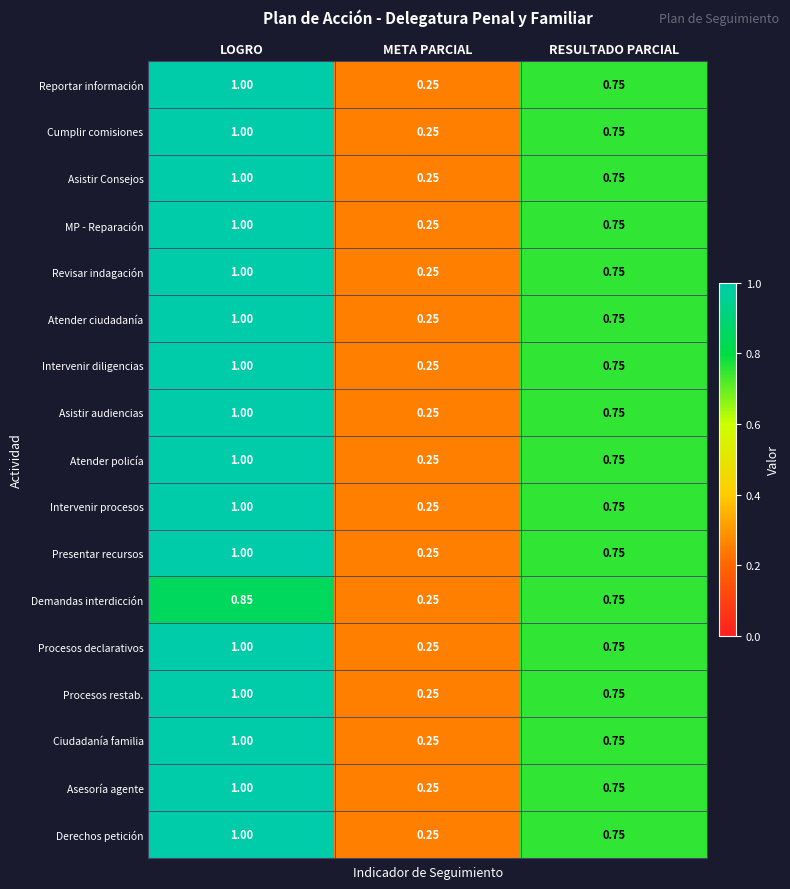

Rank the categories by Reportar información value from lowest to highest.

META PARCIAL, RESULTADO PARCIAL, LOGRO